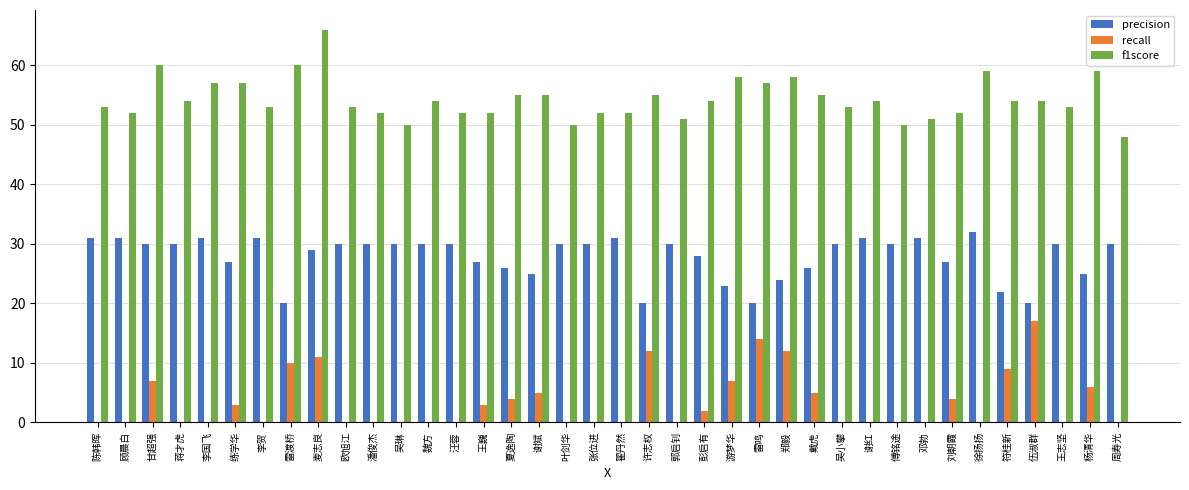

What is the sum of all recall values?

131